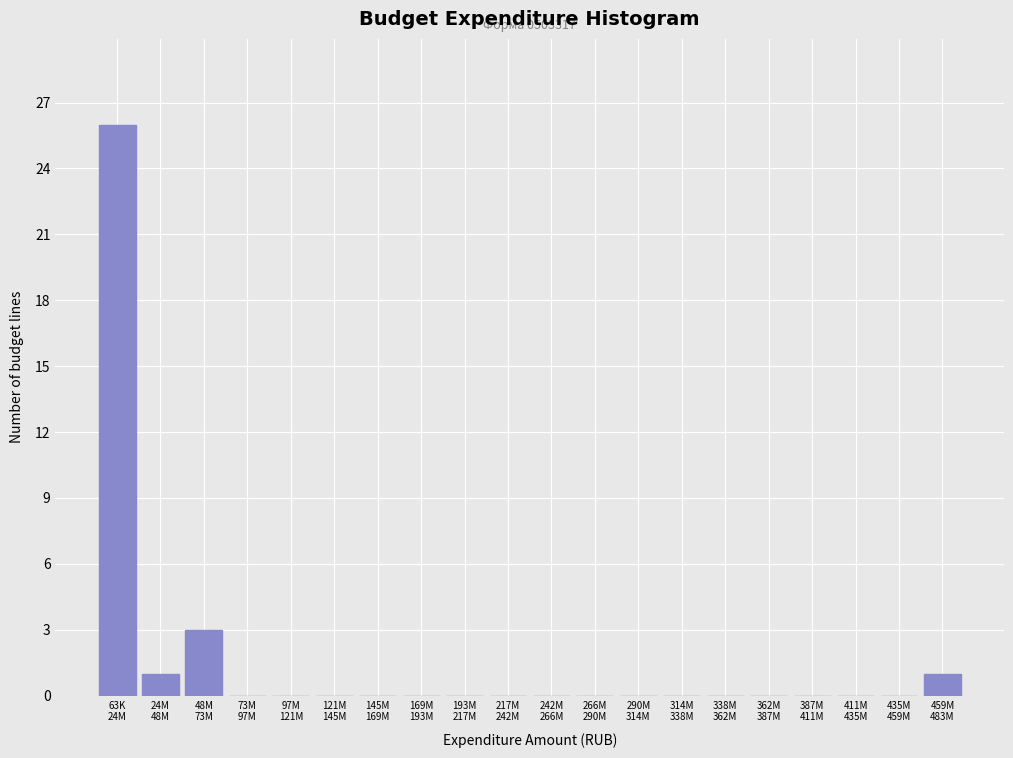

What is the sum of all values?

31